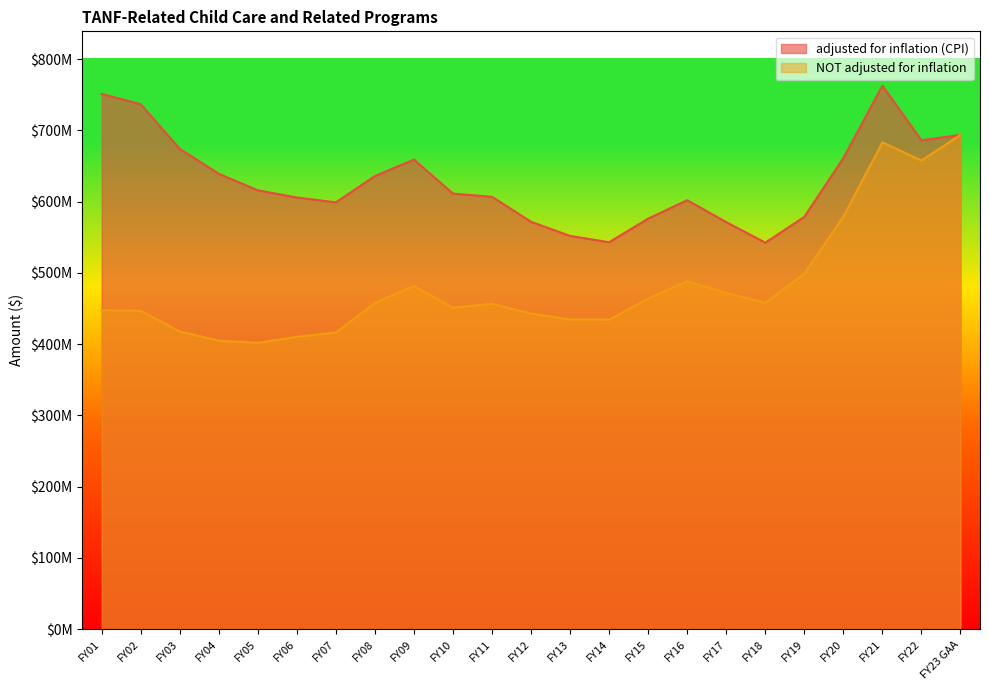

The value of NOT adjusted for inflation at FY16 is 107092255. True or false?

False